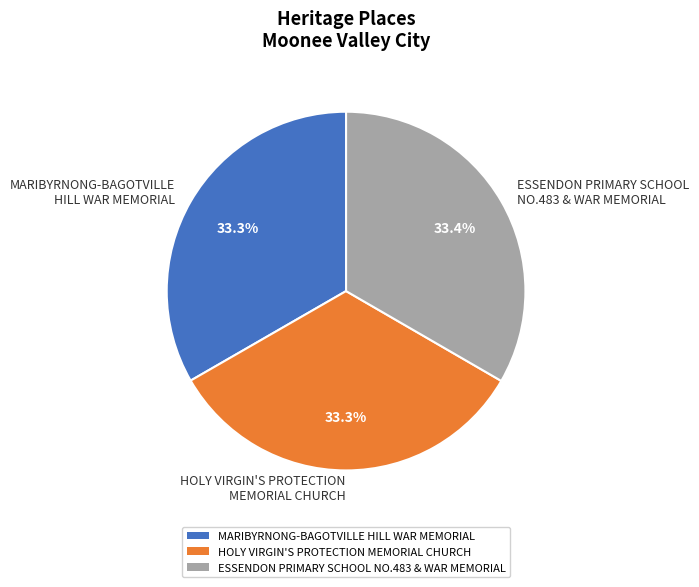

Approximately how many times larger is the value at MARIBYRNONG-BAGOTVILLE HILL WAR MEMORIAL compared to HOLY VIRGIN'S PROTECTION MEMORIAL CHURCH?

1.0